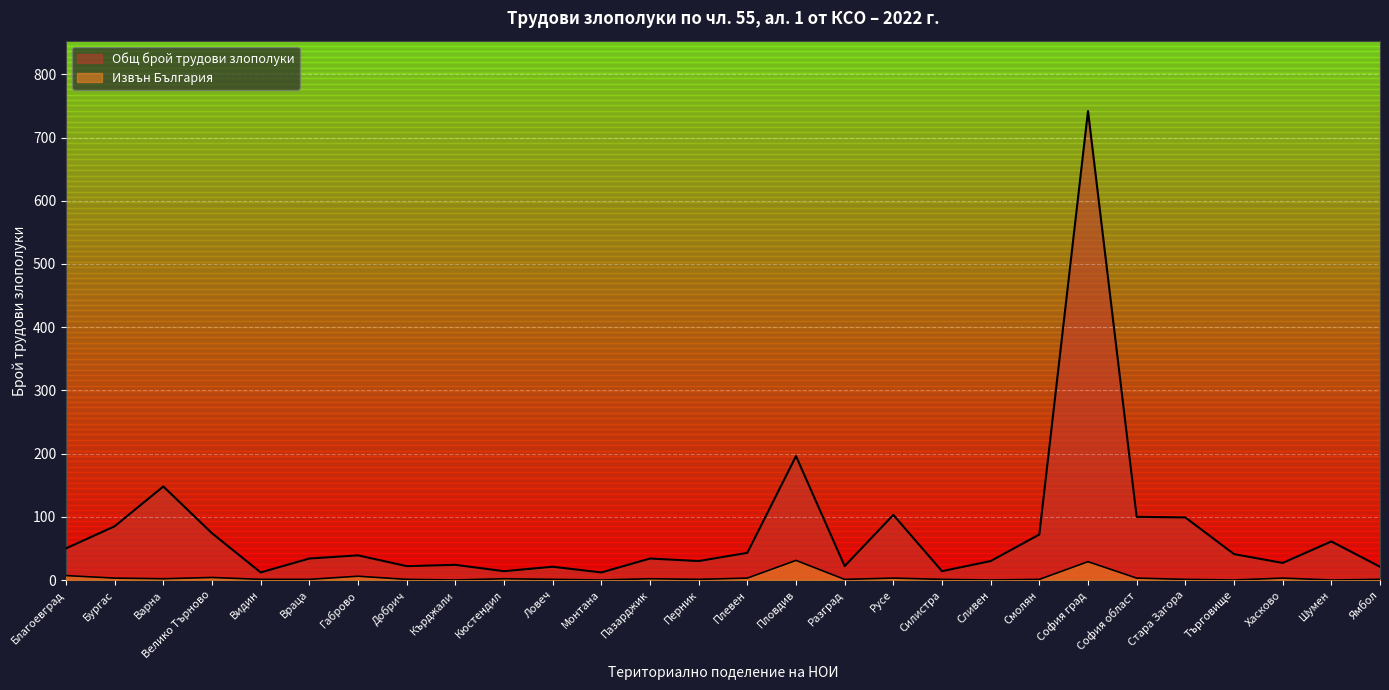

At how many categories does at least one series exceed 271?

1